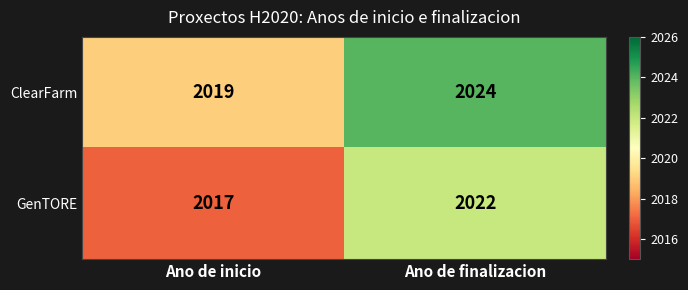

List the series in order of their peak value, highest first.

ClearFarm, GenTORE